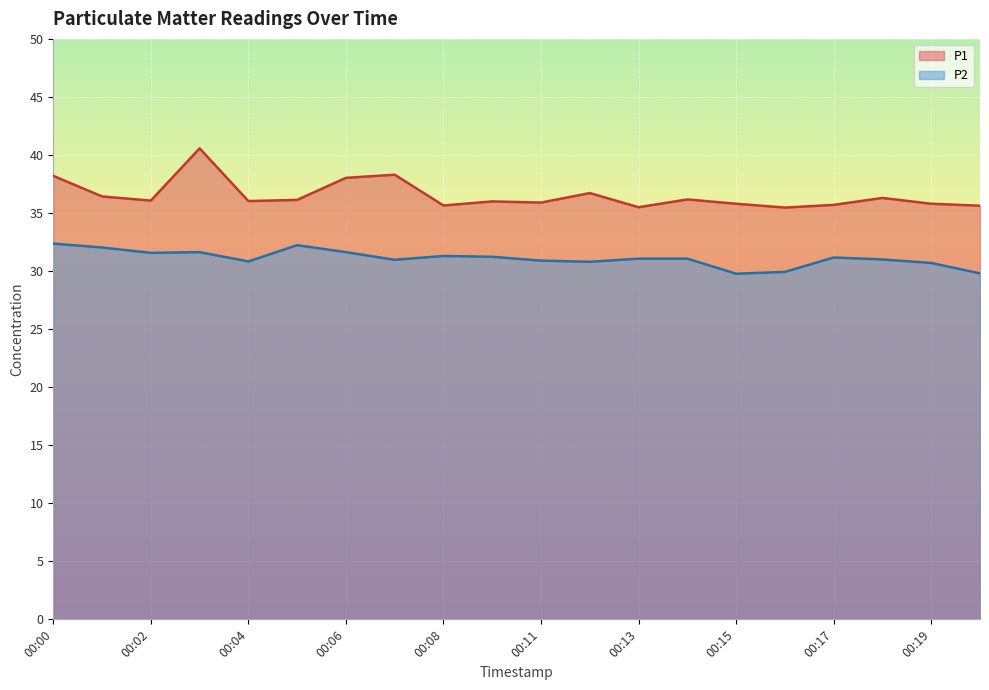

At how many categories does at least one series exceed 36?

11